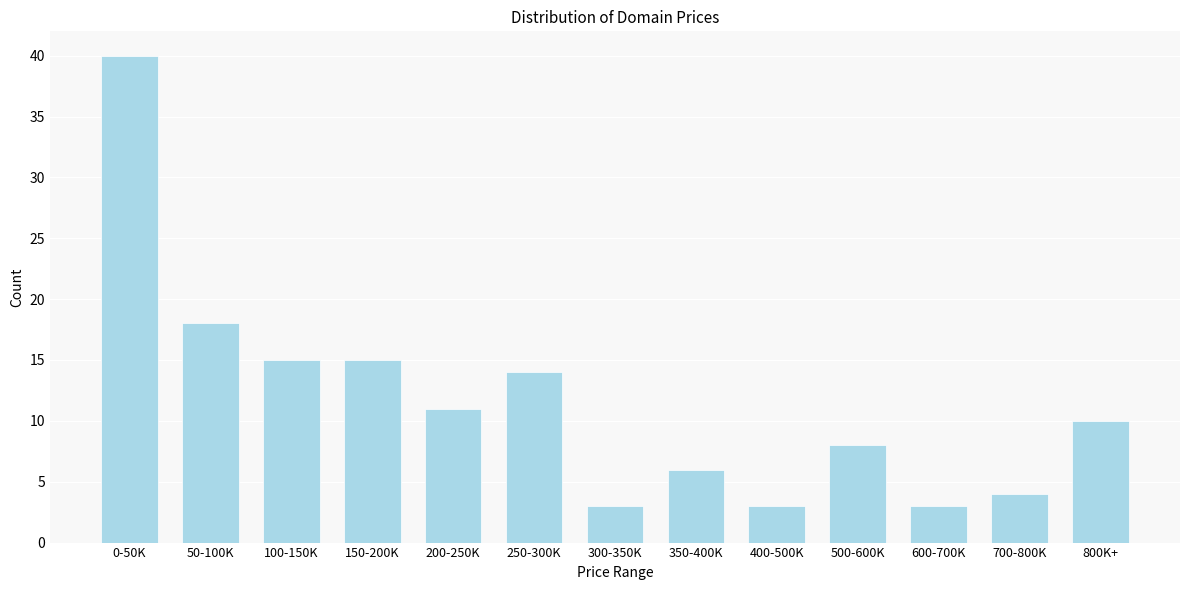

Reading left to right, list all the values displayed in this chart.

0-50K=40	50-100K=18	100-150K=15	150-200K=15	200-250K=11	250-300K=14	300-350K=3	350-400K=6	400-500K=3	500-600K=8	600-700K=3	700-800K=4	800K+=10